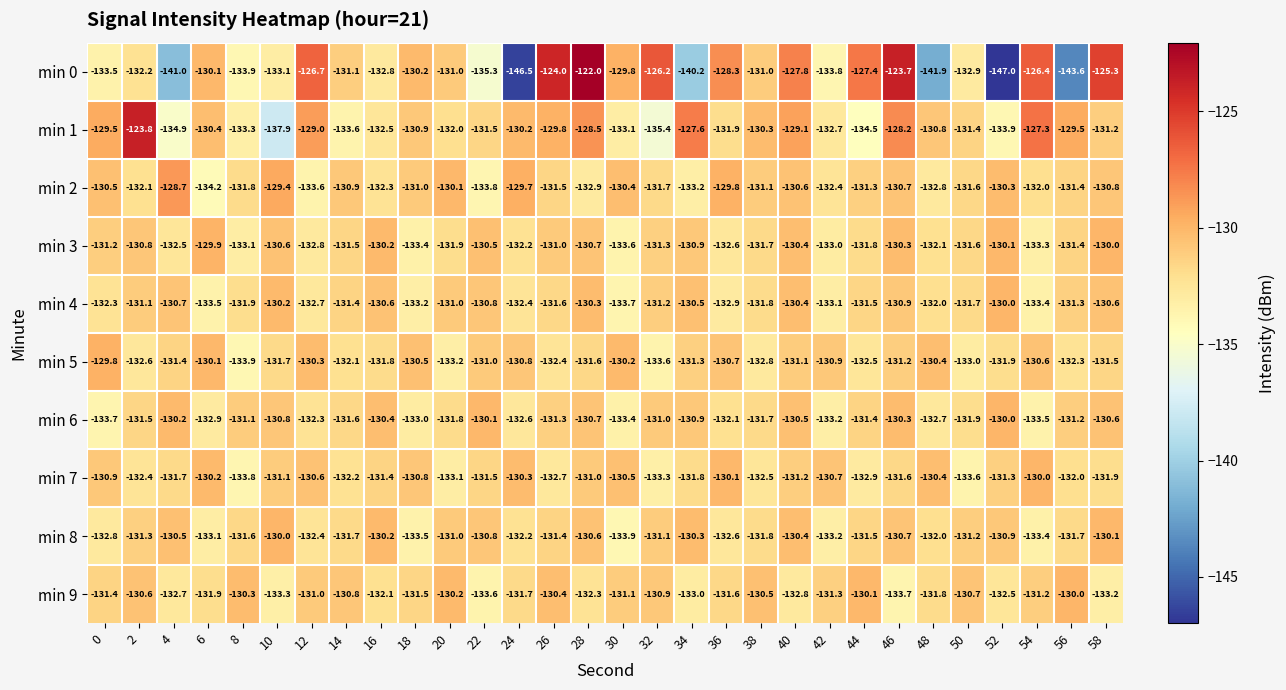

At which category is the sum across all series the highest?

28